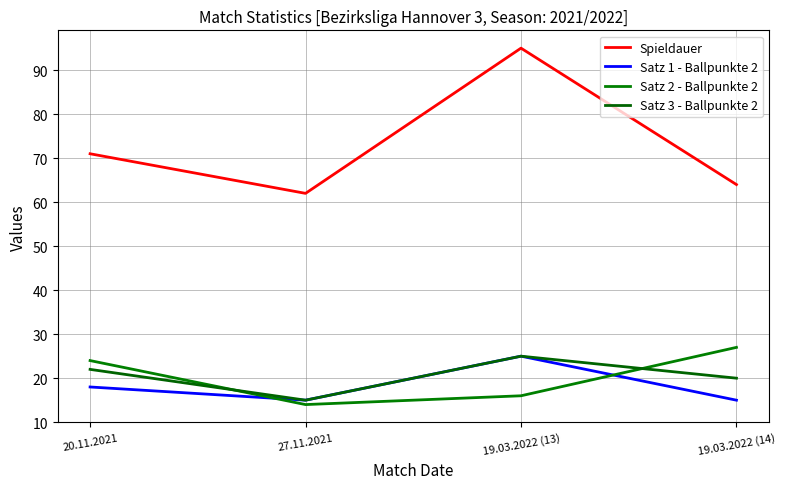

At which label does Satz 3 - Ballpunkte 2 reach its minimum?

27.11.2021